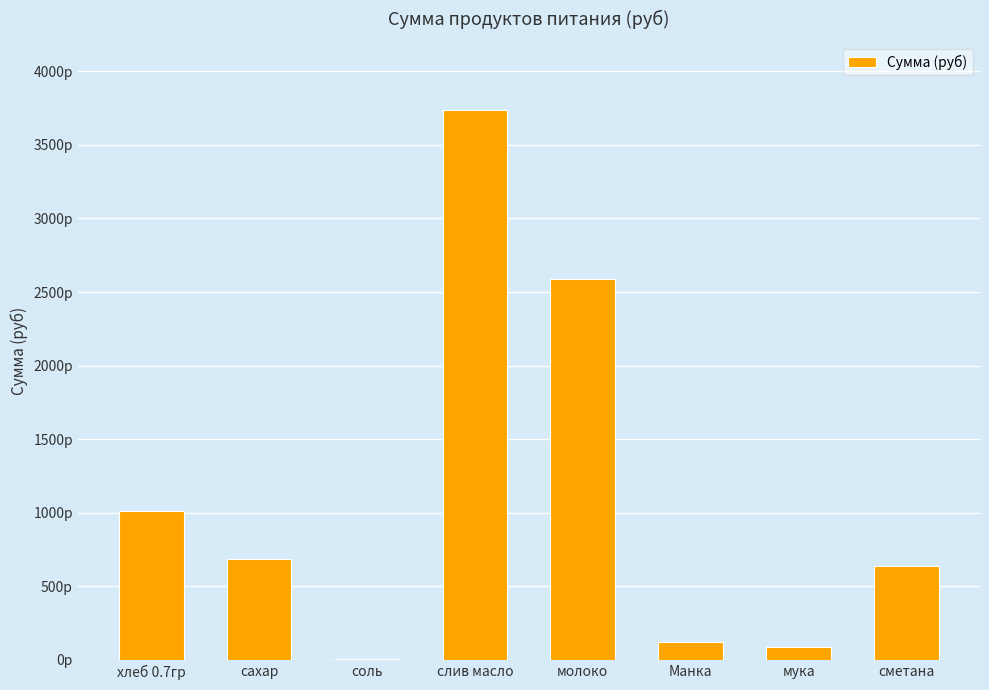

What is the sum of the values at сметана and мука?

724.2